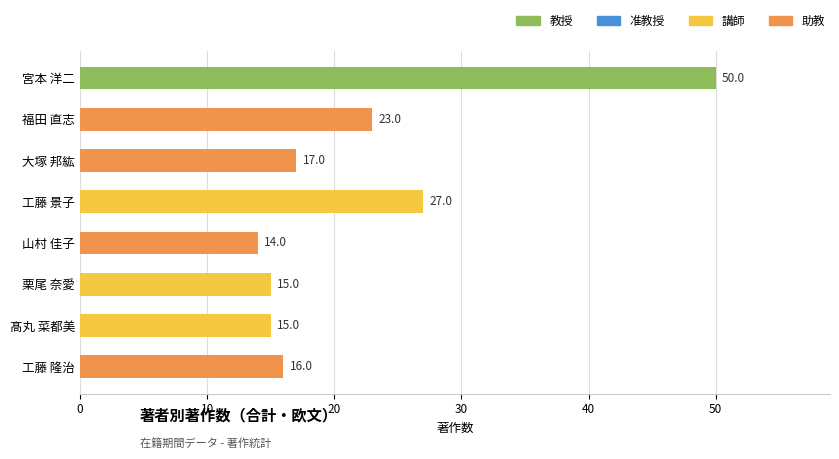

What is the maximum value shown in the chart?

50